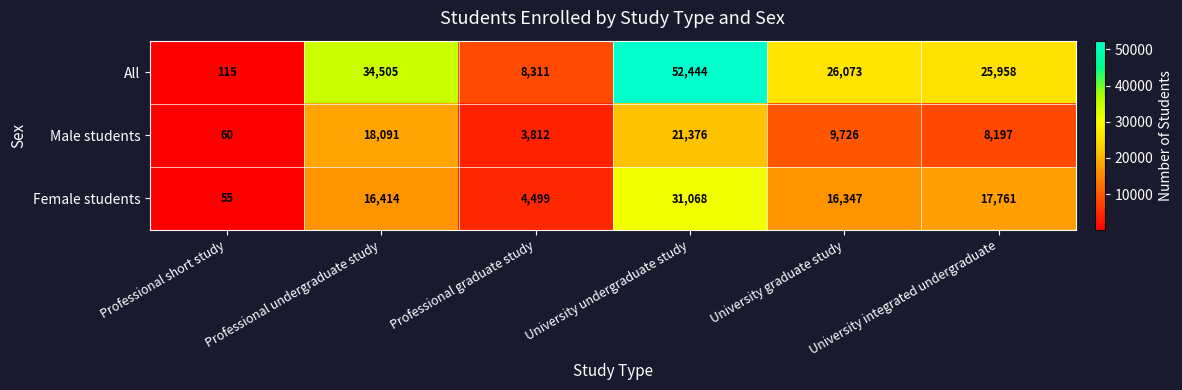

Read the All value at University integrated undergraduate, to the nearest 50.

25950